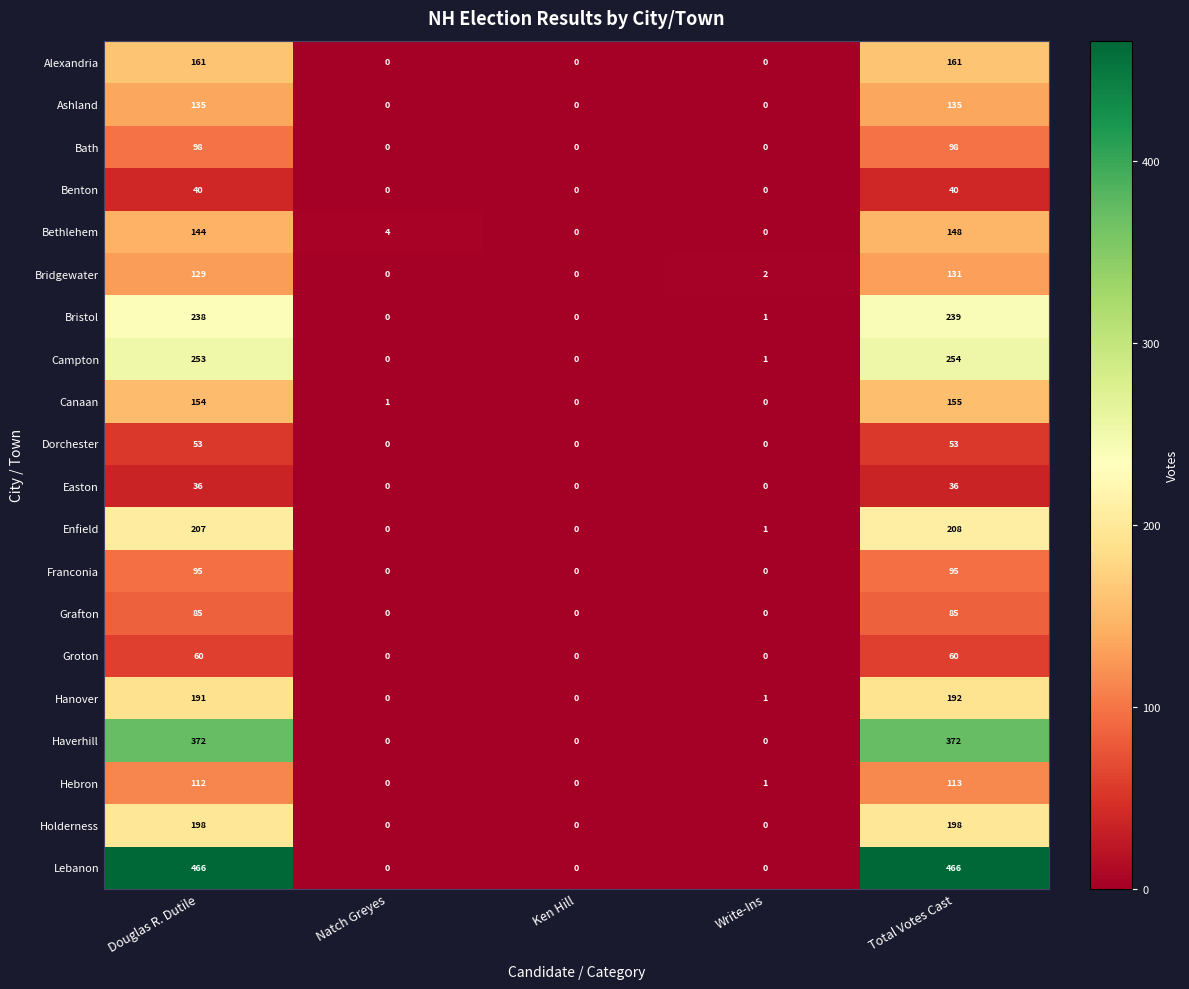

How many series are shown in this chart?

20